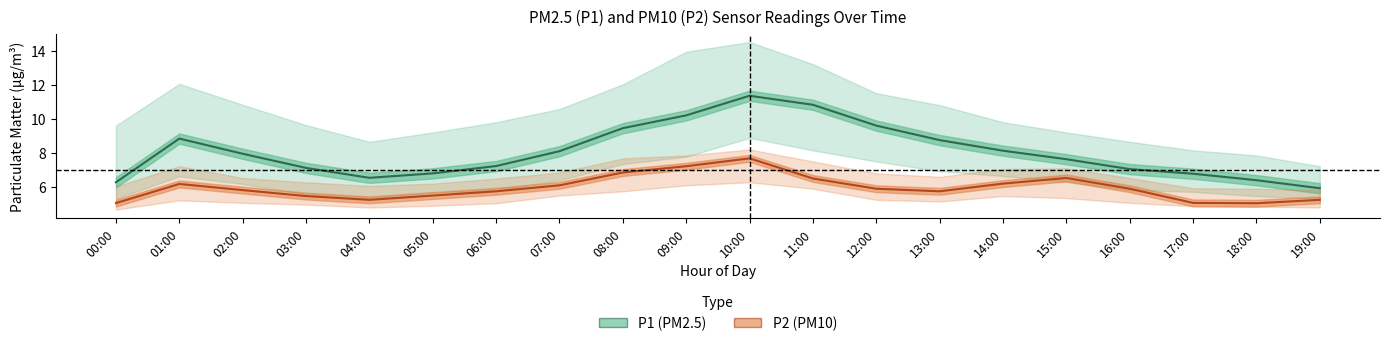

Which label corresponds to the largest value in the chart?

10:00